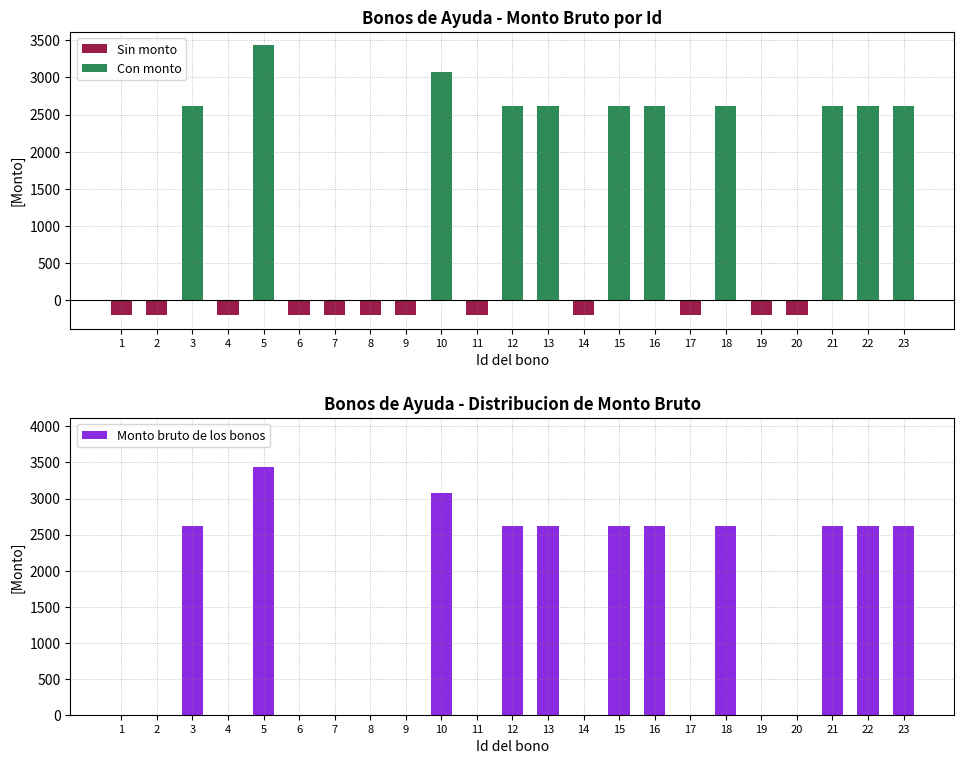

At which label is the value closest to 1715?

3